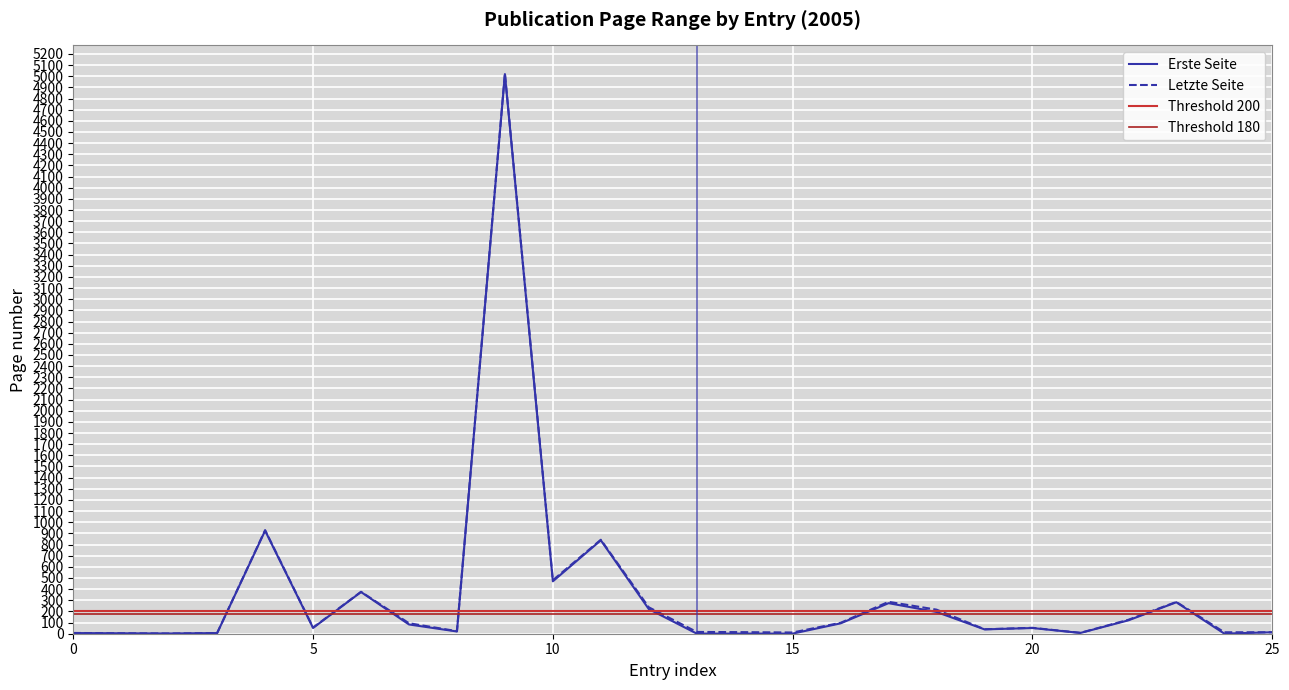

What is the maximum value for Letzte Seite?

5025